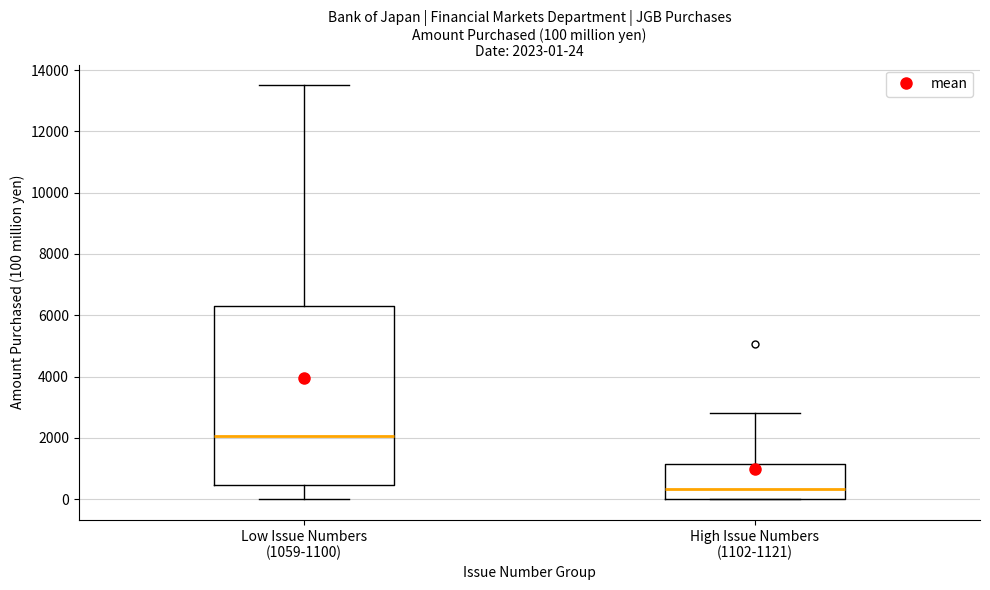

Which box's median line is the lowest?

High Issue Numbers (1102-1121)